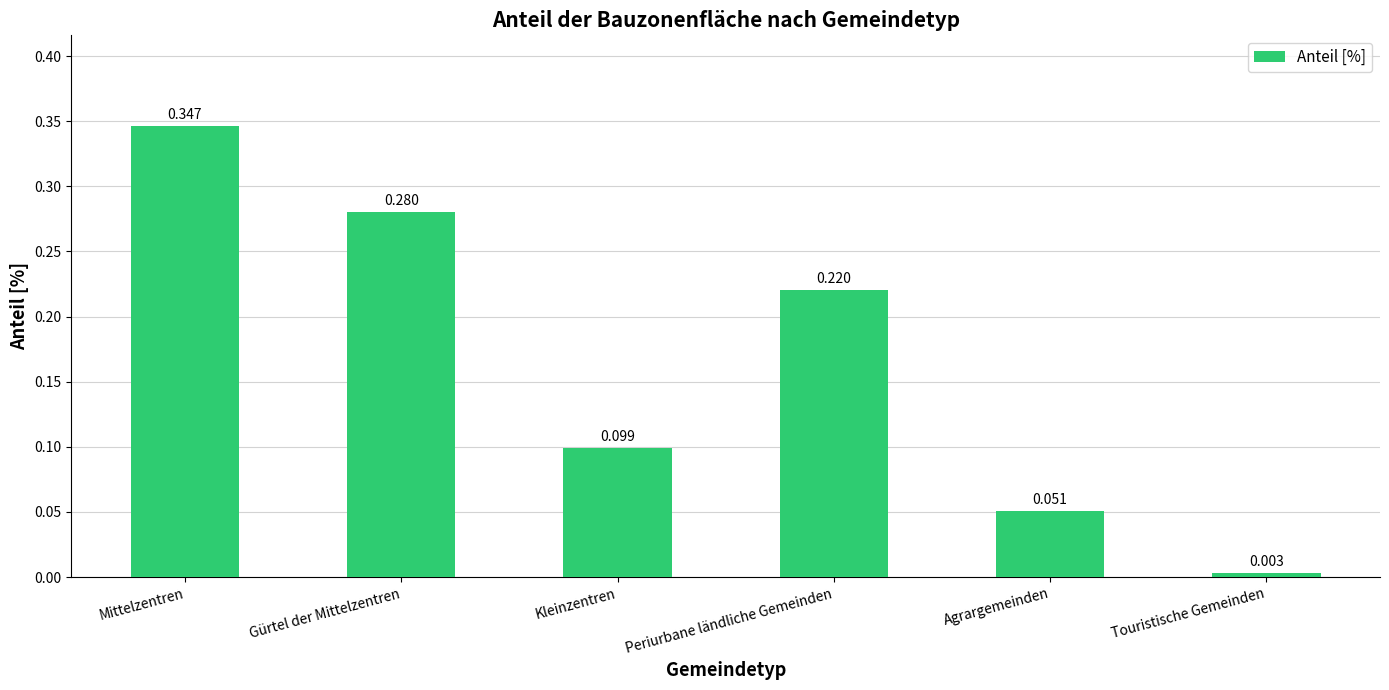

Between Periurbane ländliche Gemeinden and Gürtel der Mittelzentren, which is larger?

Gürtel der Mittelzentren